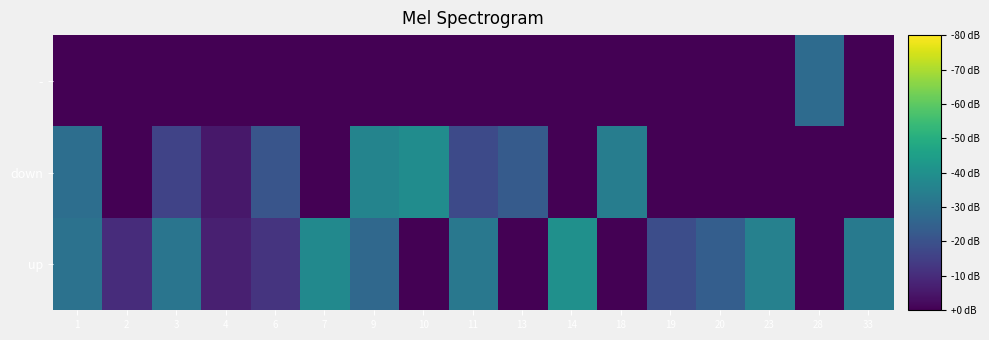

Count the number of categories in the chart.

17